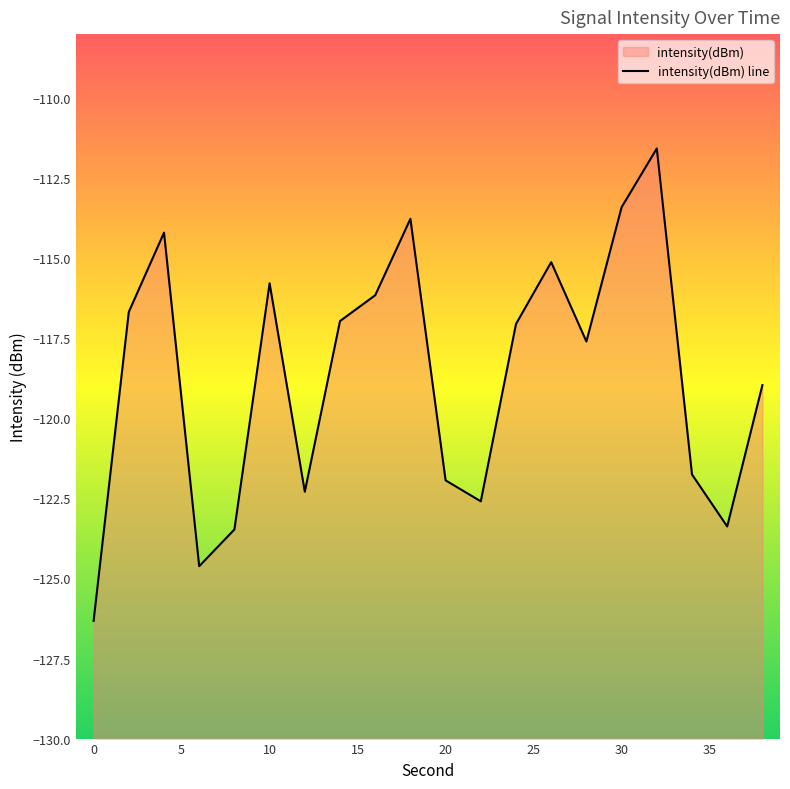

Rank the categories by value from lowest to highest.

0, 6, 8, 36, 22, 12, 20, 34, 38, 28, 24, 14, 2, 16, 10, 26, 4, 18, 30, 32